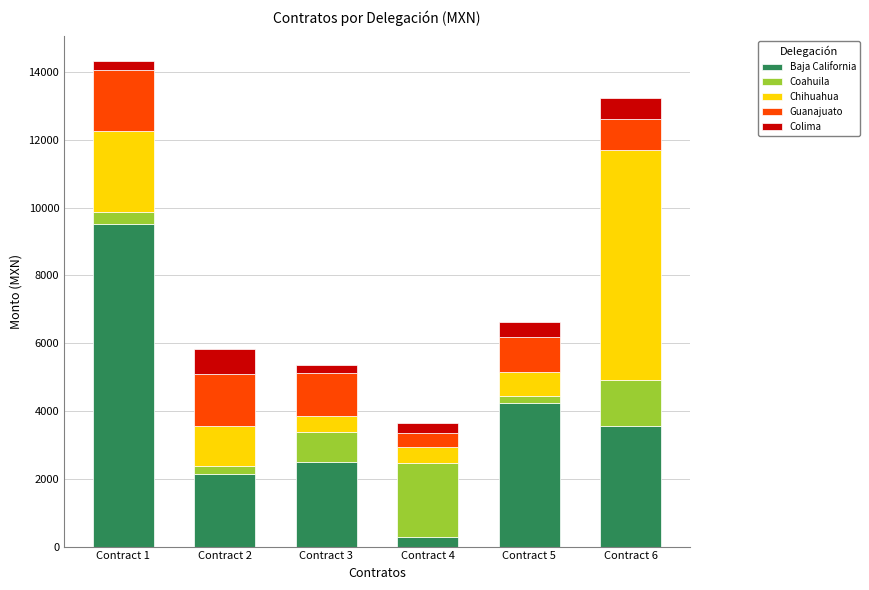

What is the average value of the Baja California series?

3709.0